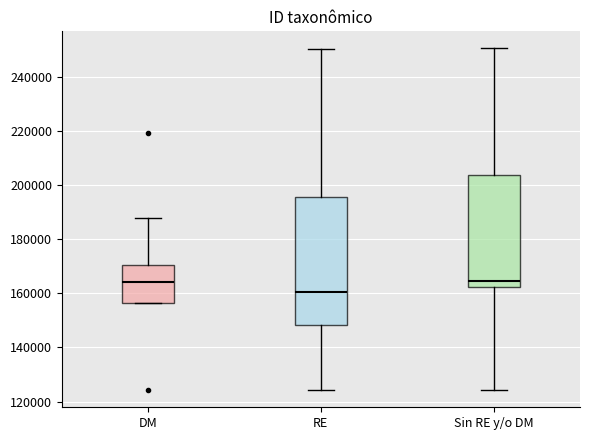

Where is the upper edge of the box for Sin RE y/o DM on the y-axis? The values are not printed on the chart, so give them approximately, as read against the axis.

204000